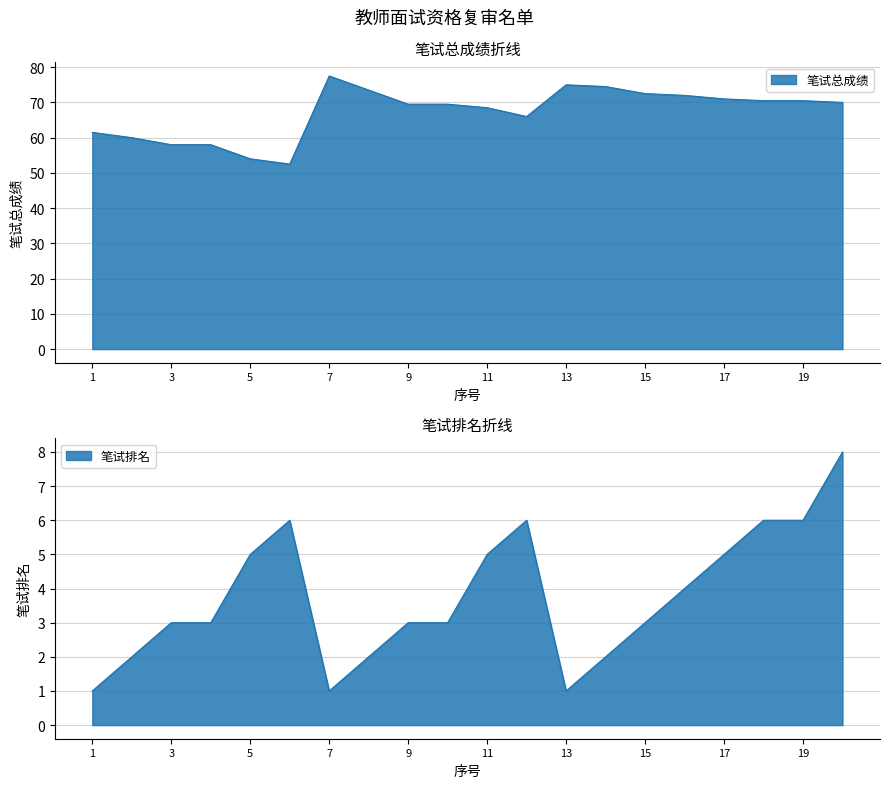

In 笔试总成绩, how many points are higher than both neighbors (excluding endpoints)?

2